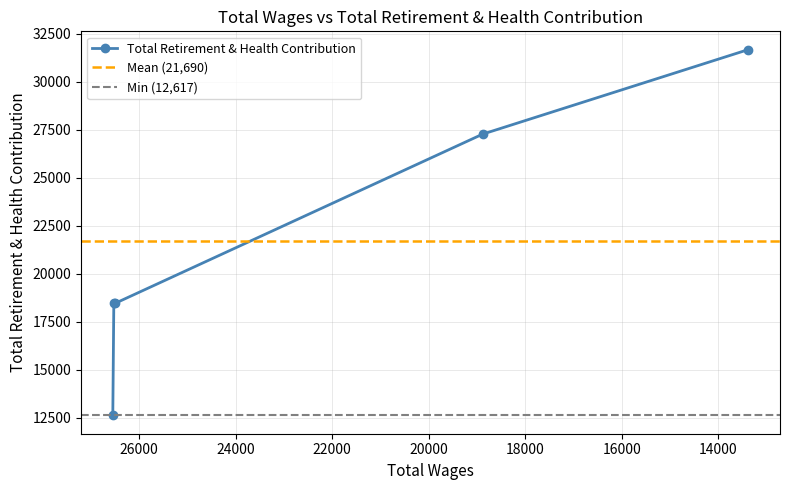

Approximately how many times larger is the value at 26497.0 compared to 13384.0?

0.6